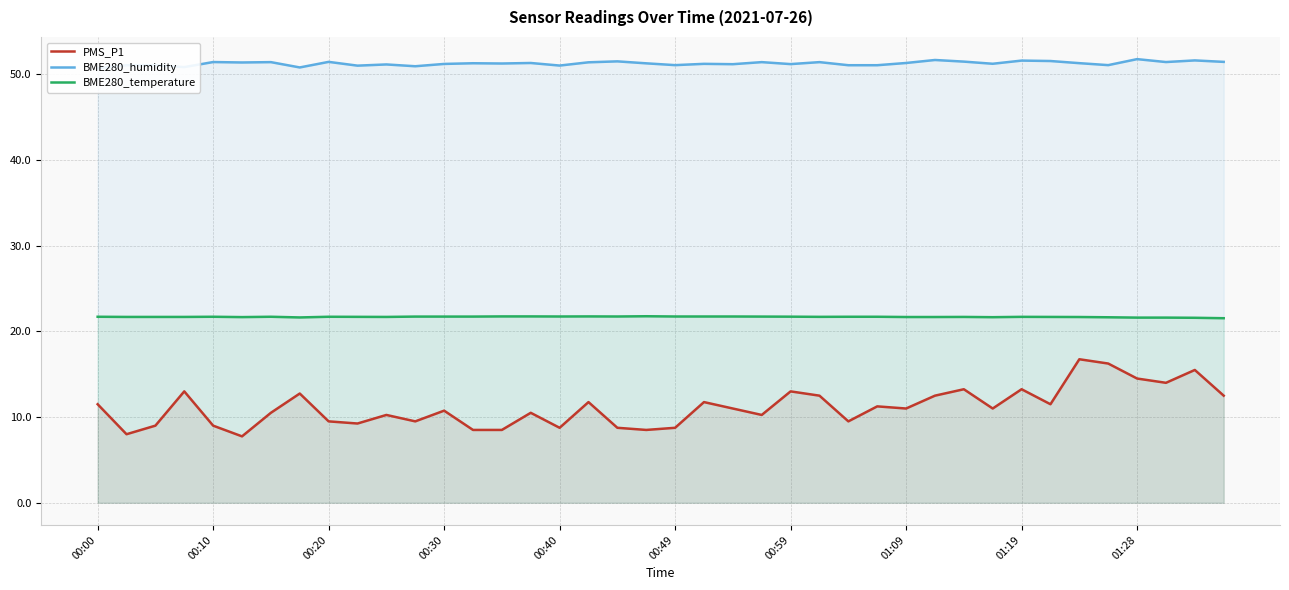

At how many categories does at least one series exceed 32?

40